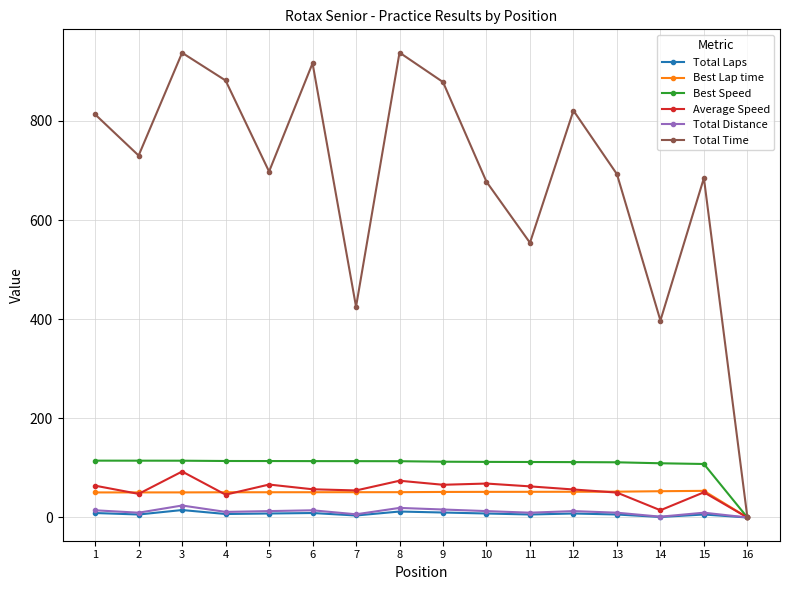

Which series has the largest total across all categories?

Total Time